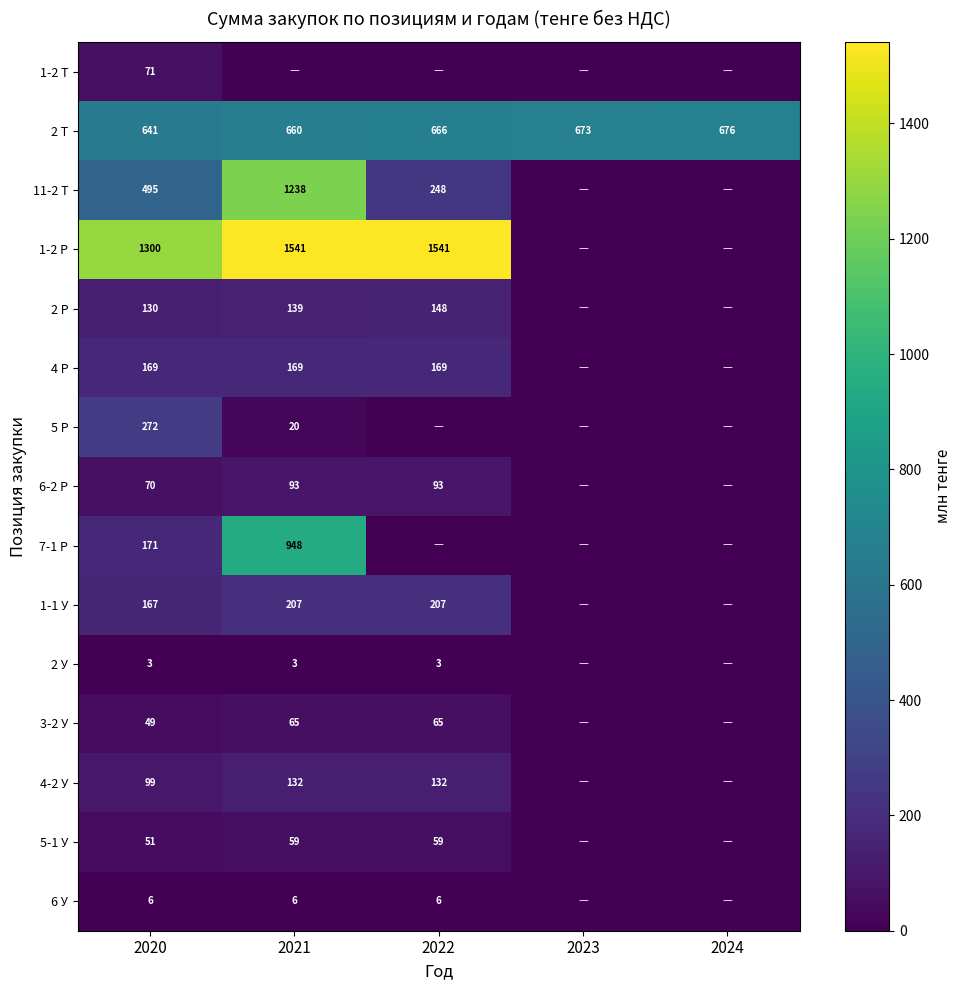

Between 2022 and 2020, which is larger?

2020